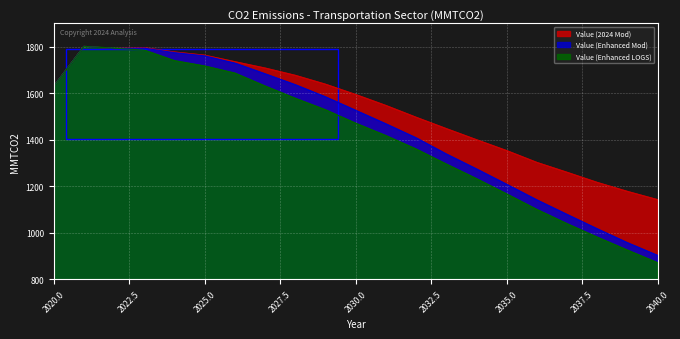

Which label corresponds to the smallest value in the chart?

2040.0